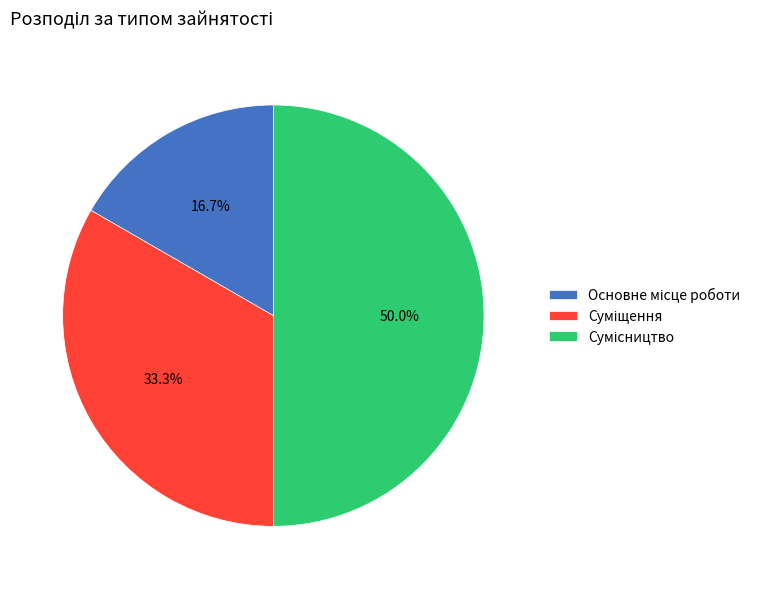

What percentage is the Сумісництво slice, to the nearest percent?

50%